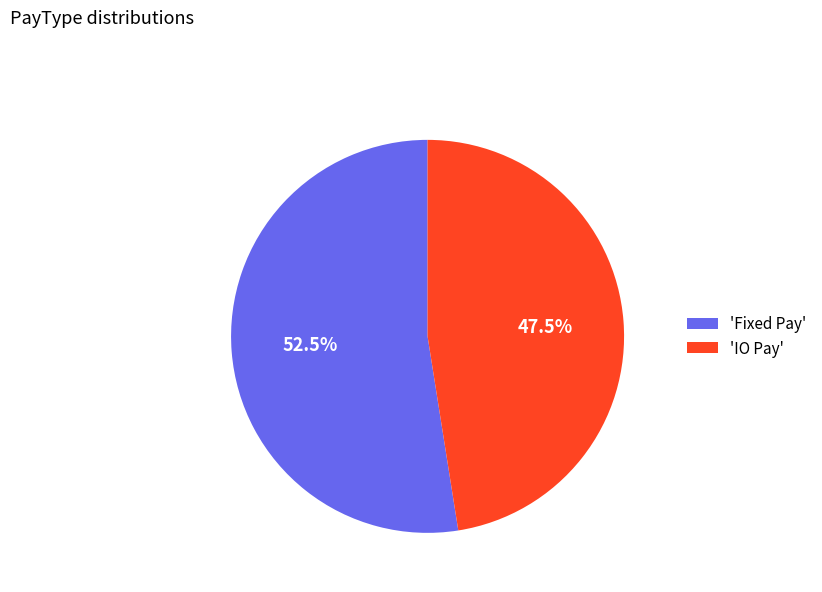

Does 'IO Pay' account for over 50% of the chart?

No